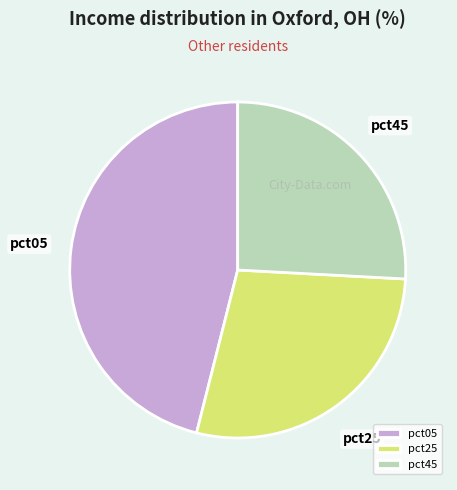

Which has a higher value, pct45 or pct25?

pct25